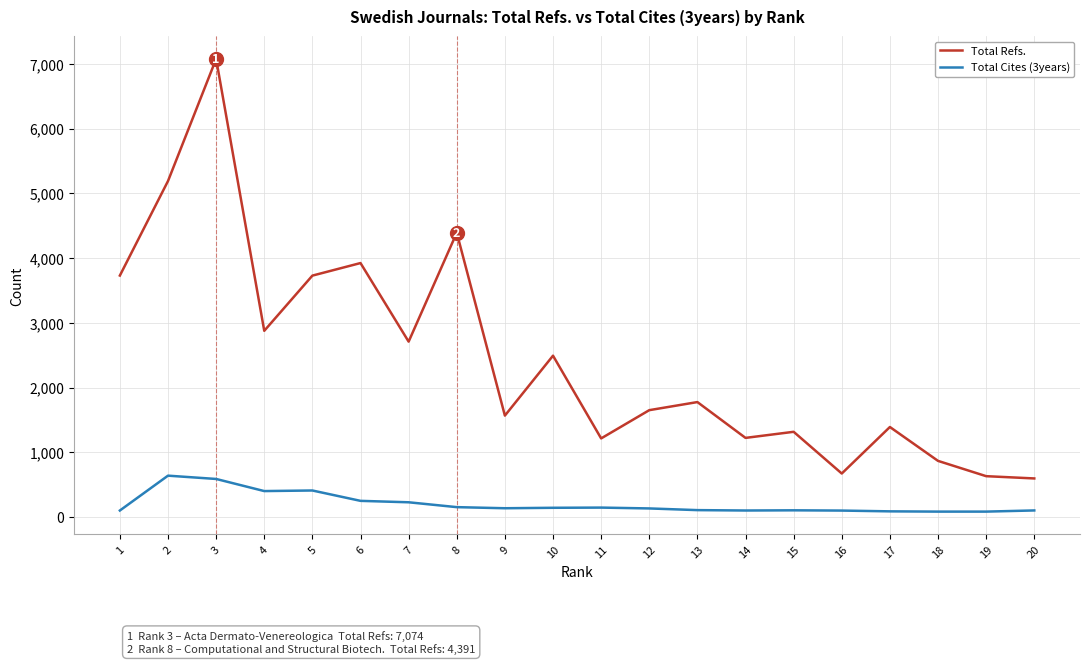

Is the value of Total Refs. at 15 greater than the value of Total Cites (3years) at 11?

Yes